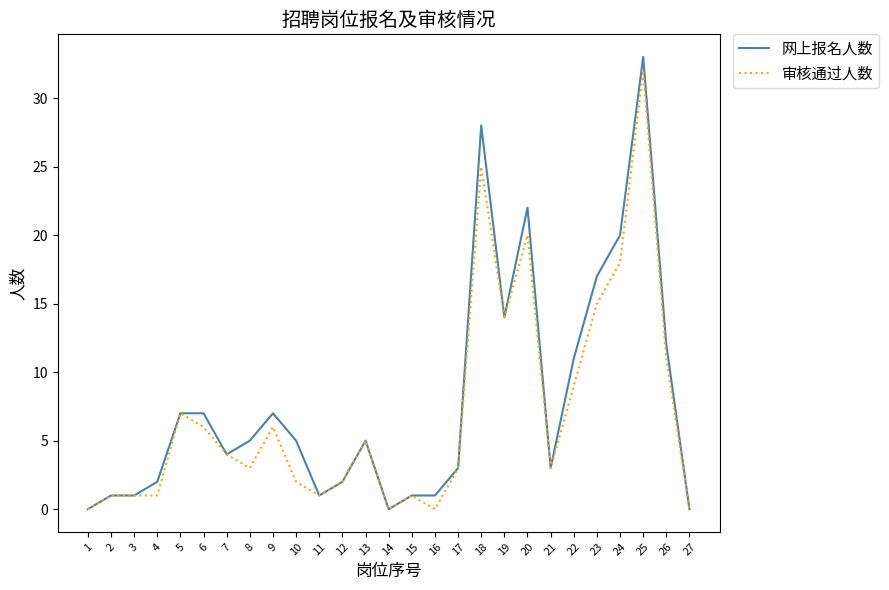

True or false: 审核通过人数 has a value of 31 at 20.

False